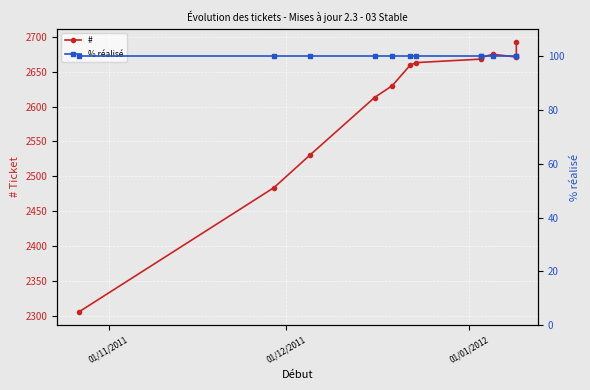

Is it true that % réalisé equals 100 at 01/01/2012?

True